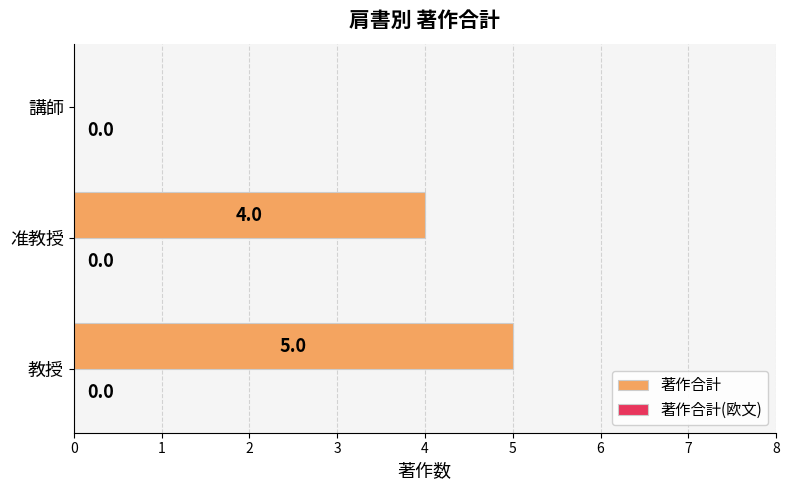

Reading bottom to top, list all the values displayed in this chart.

教授=5	准教授=4	講師=0